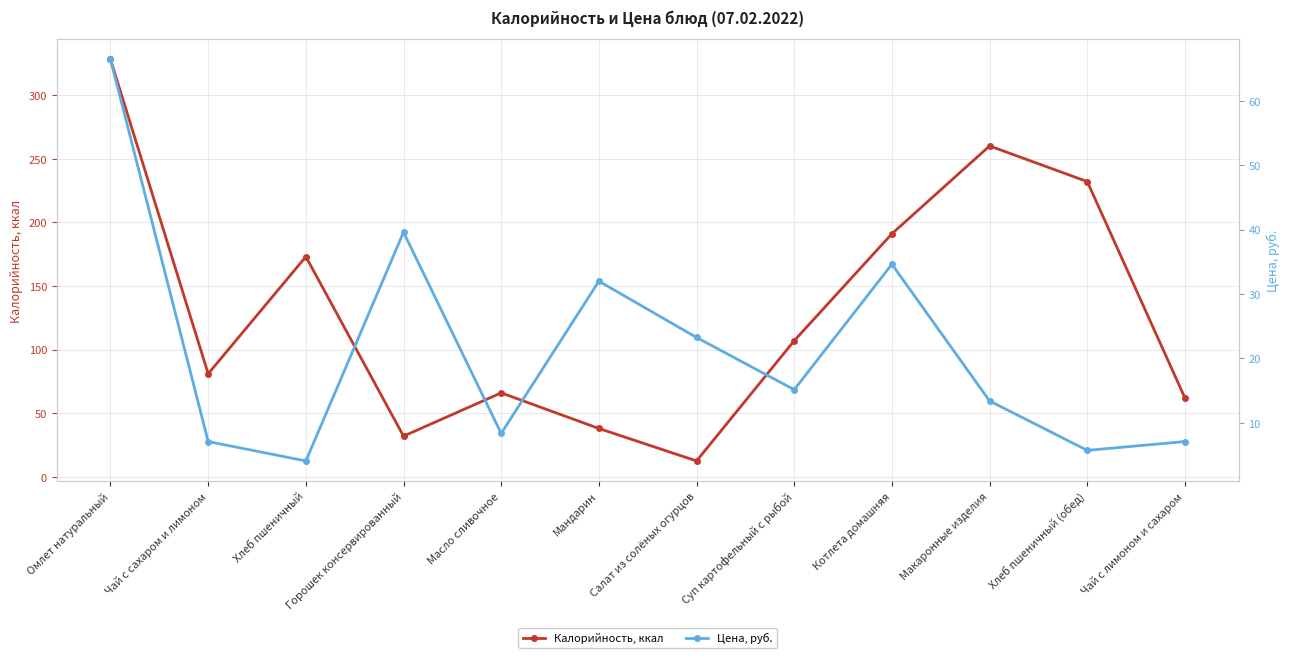

The value of Цена, руб. at Суп картофельный с рыбой is 15.2. True or false?

True